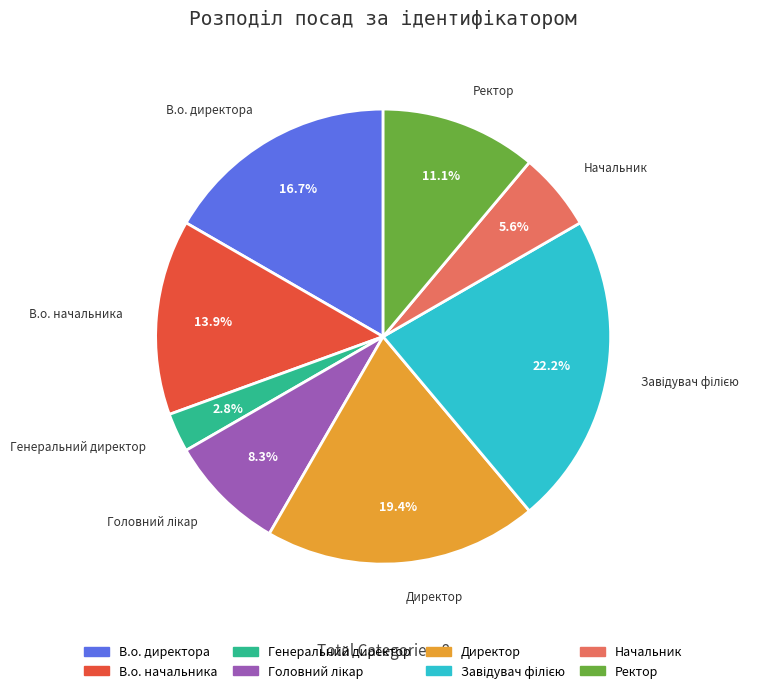

What portion of the pie excludes Ректор?

88.9%